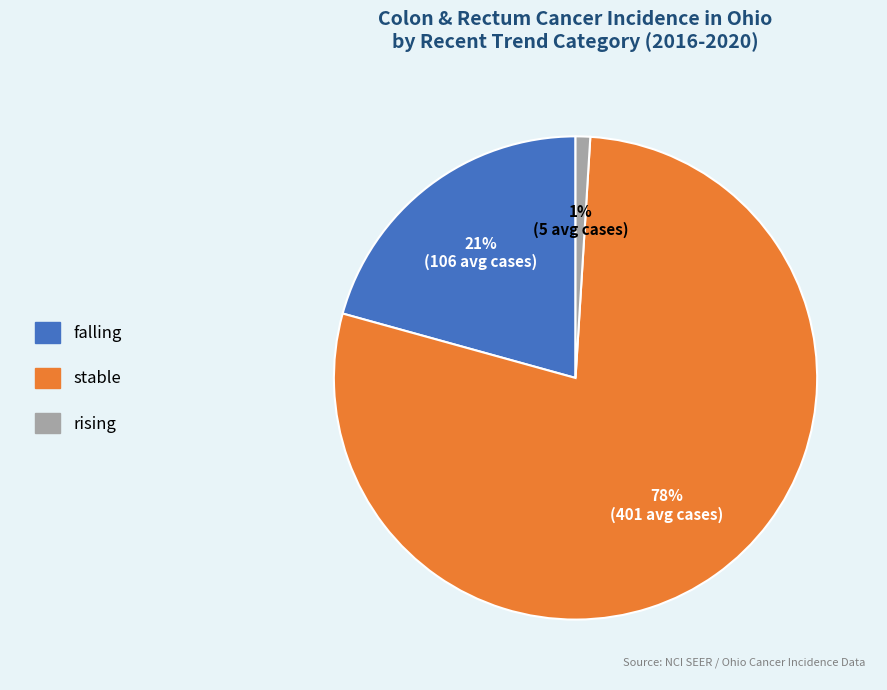

How many slices are in this pie chart?

3